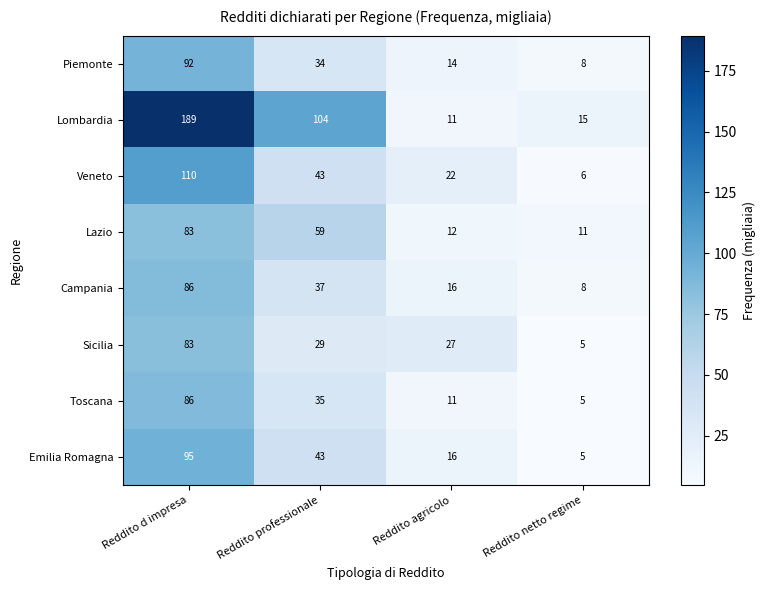

The value of Toscana at Reddito netto regime is 2. True or false?

False